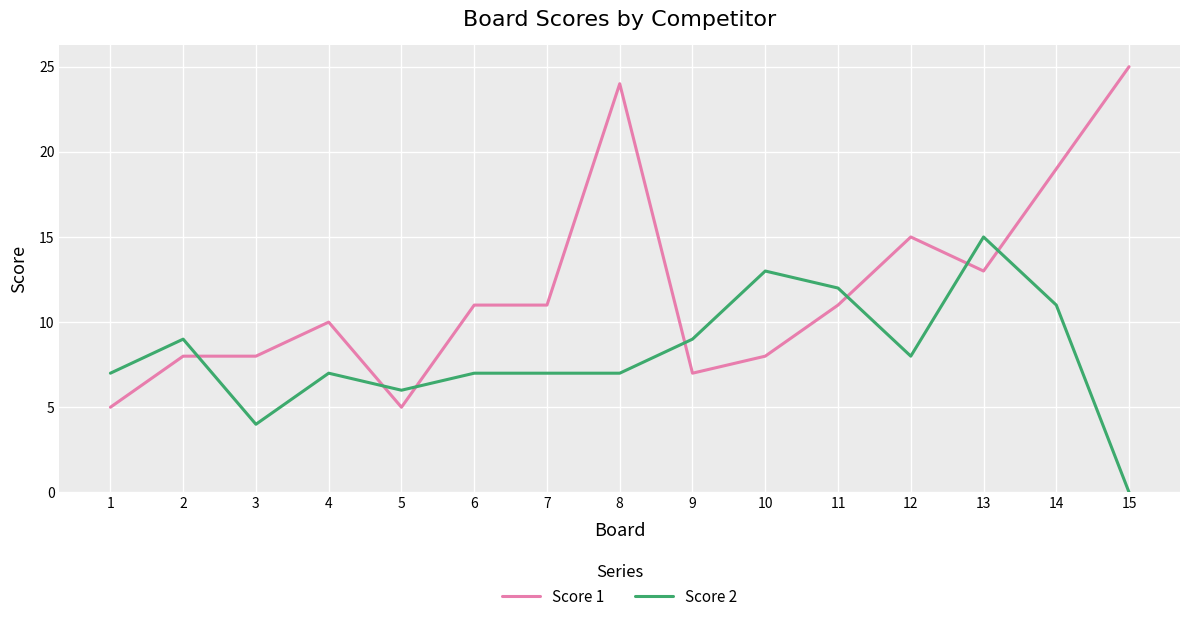

Which label corresponds to the largest value in the chart?

15